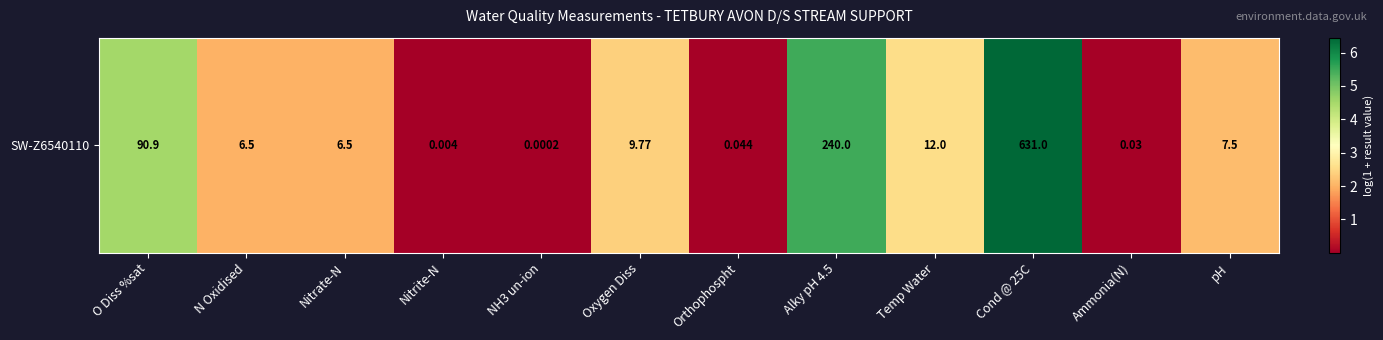

At which category does the chart reach its minimum across all series?

NH3 un-ion